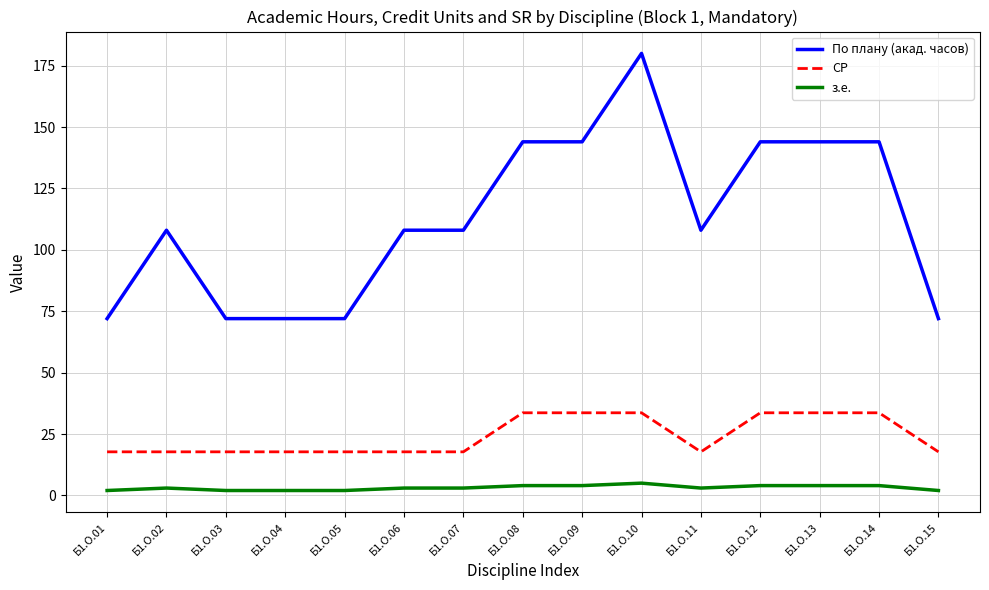

What is the spread (max minus min) of values at Б1.О.12?

140.0